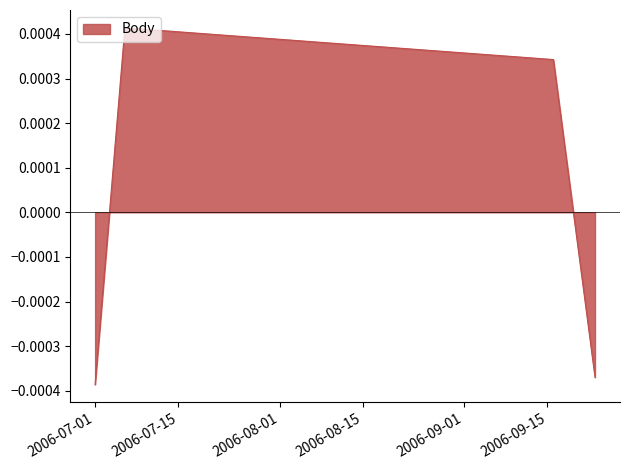

True or false: there are more than 0 points higher than both neighbors.

True